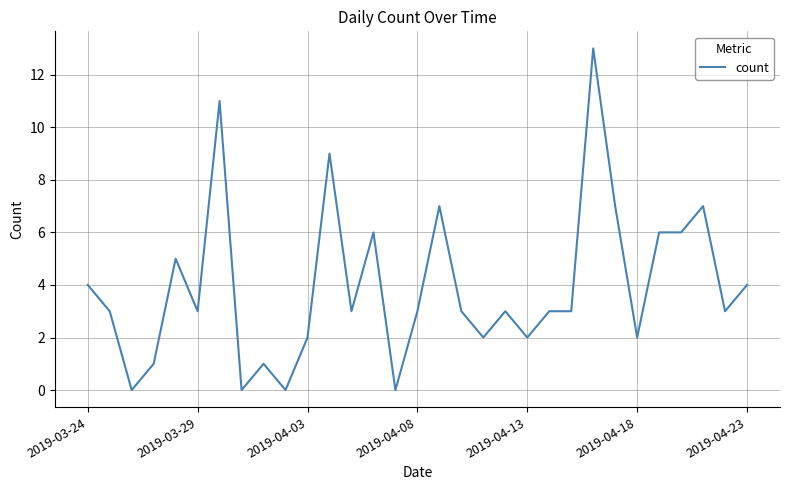

What is the maximum value shown in the chart?

13